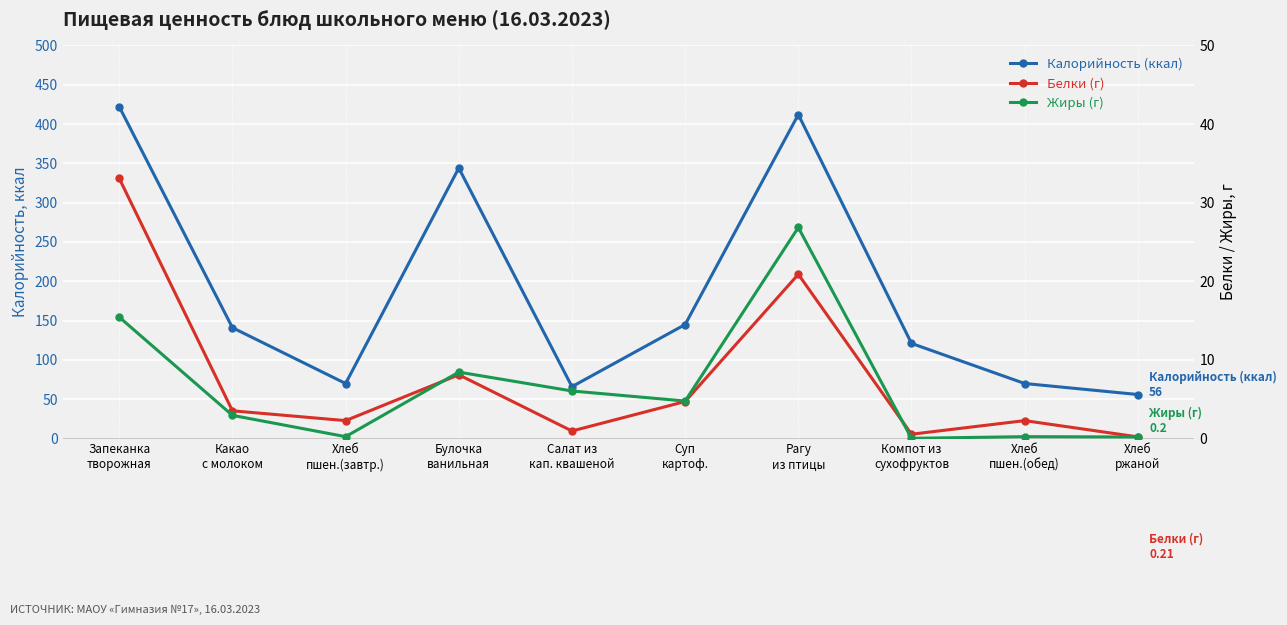

True or false: Белки (г) and Калорийность (ккал) intersect in this chart.

False